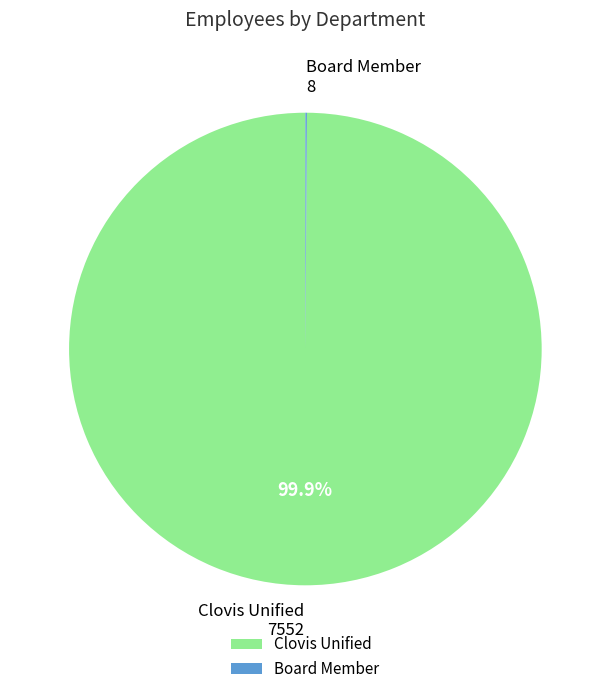

How much of the chart is everything except Clovis Unified?

0.1%